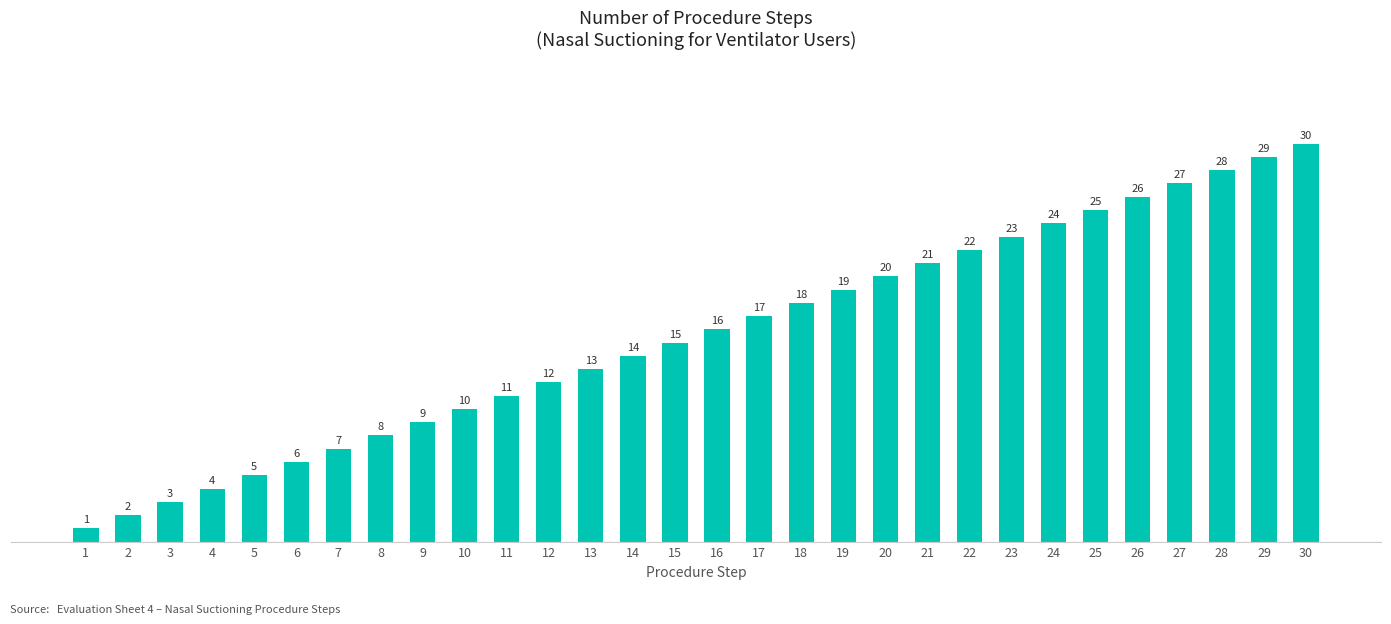

Approximately how many times larger is the value at 25 compared to 8?

3.1